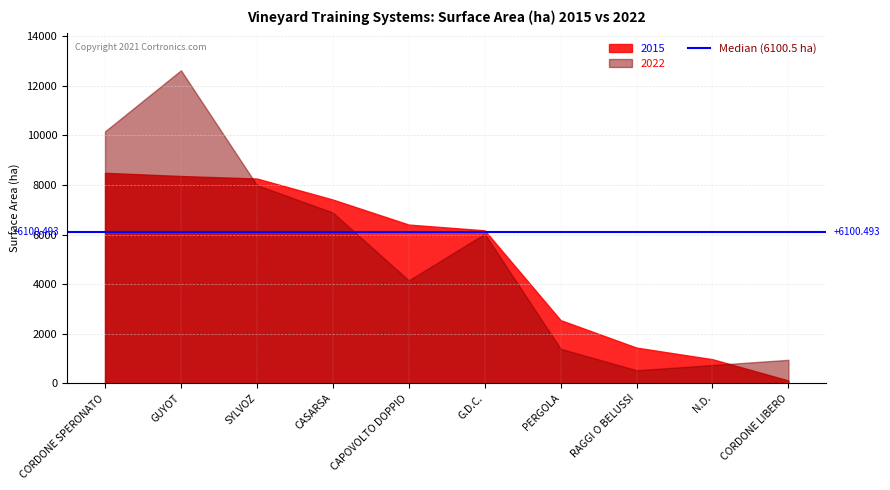

Does the chart have visible grid lines?

Yes